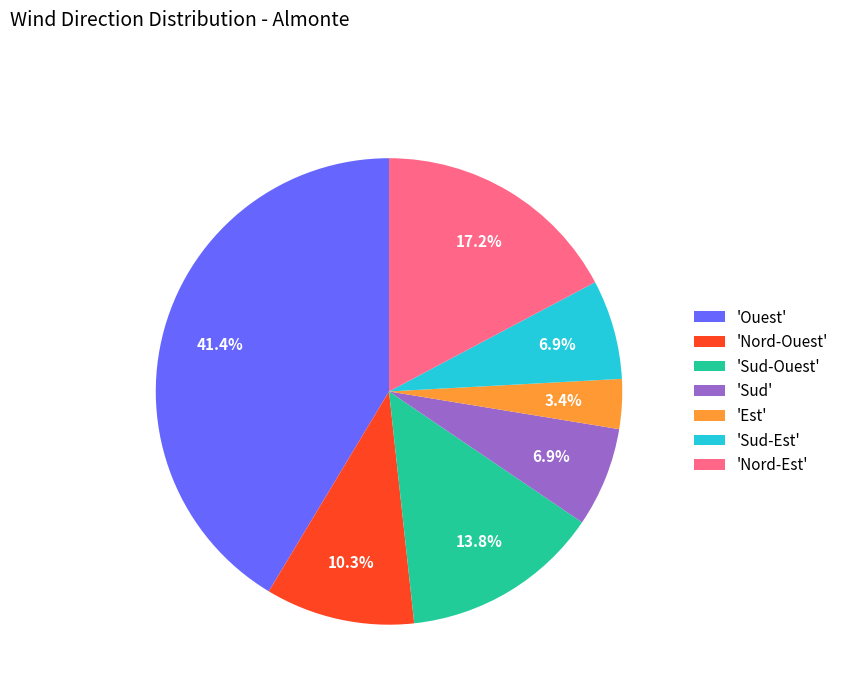

What percentage do 'Ouest' and 'Sud' together represent?

48.3%